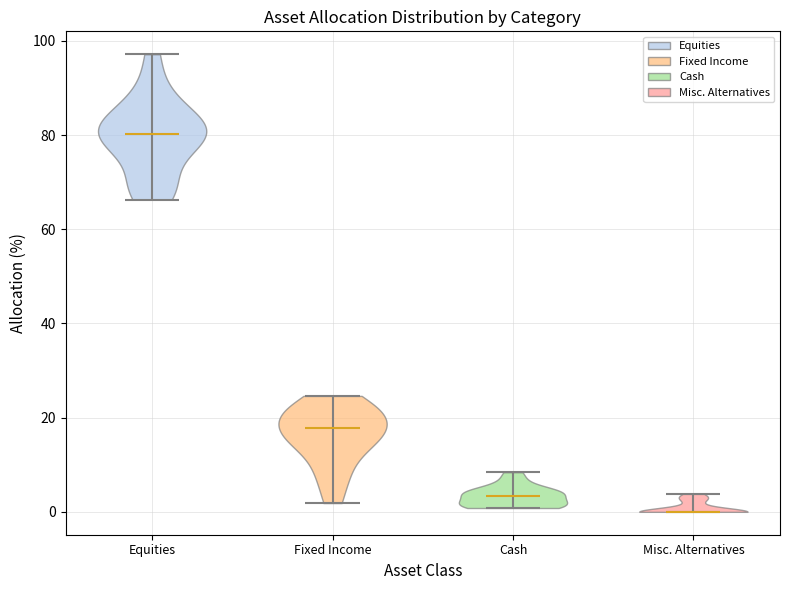

Where does the median line of the violin for Fixed Income sit on the y-axis? The values are not printed on the chart, so give them approximately, as read against the axis.

18